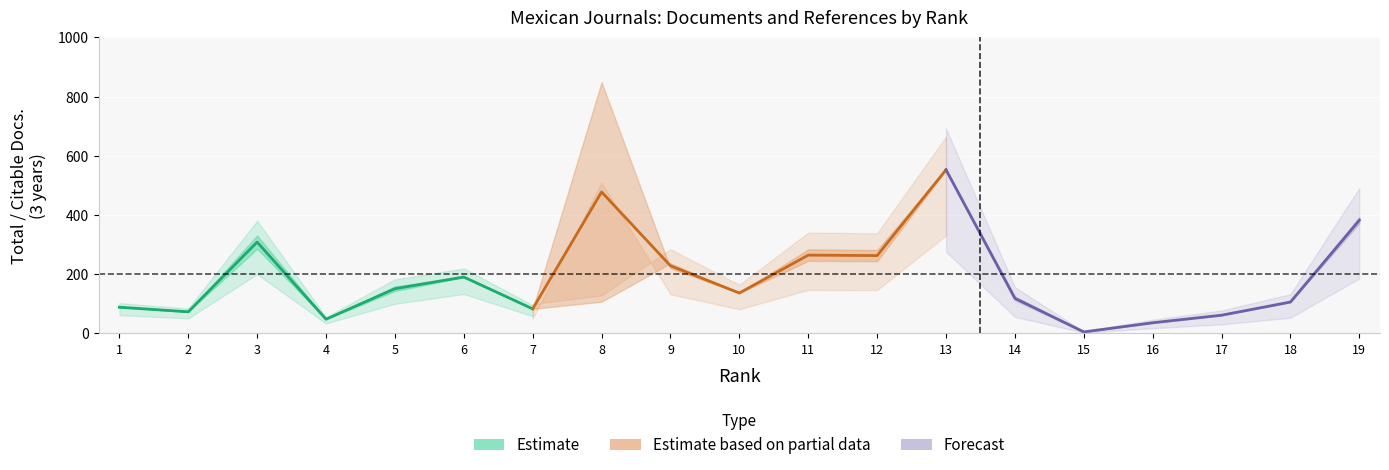

What is the value of the Estimate based on partial data point at the 7th from the left?

553.0